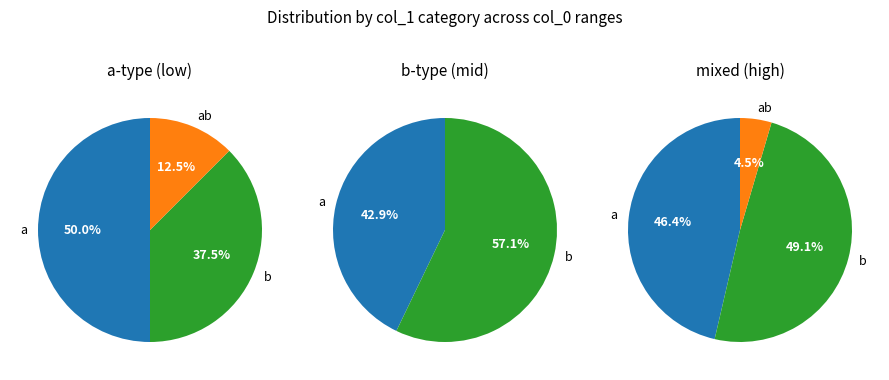

Does 17 represent more than half of the total?

No